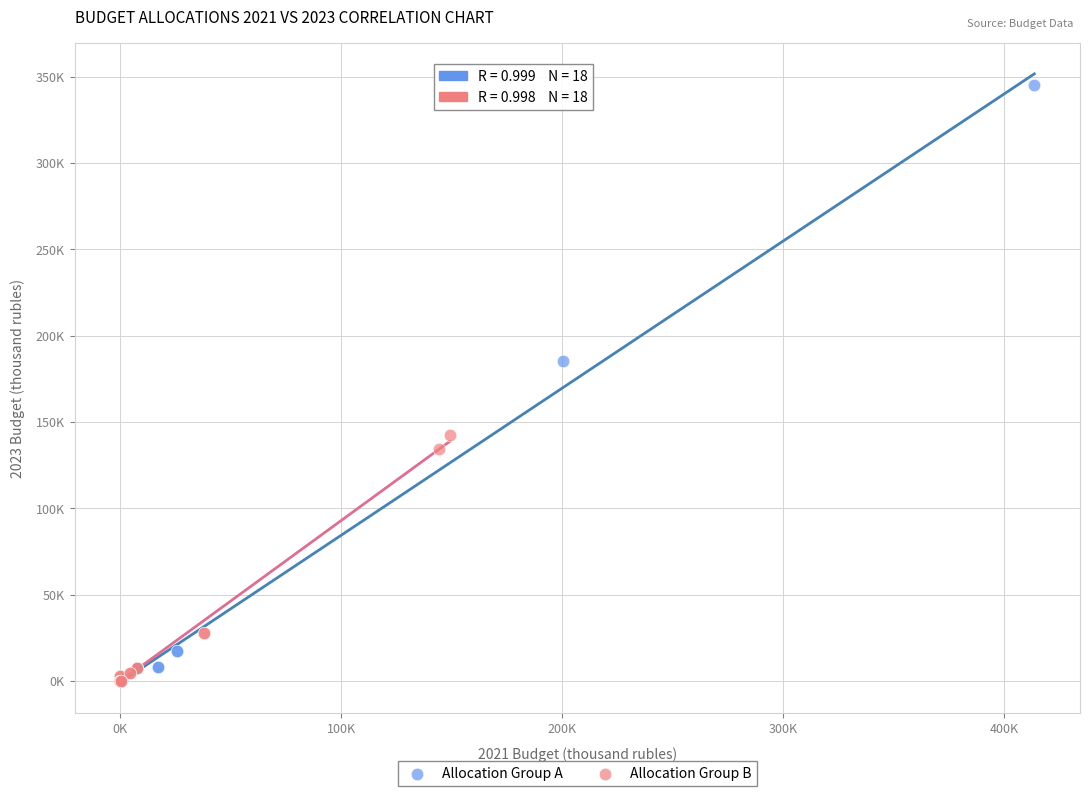

What are all the series names shown in the legend?

Allocation Group A, Allocation Group B